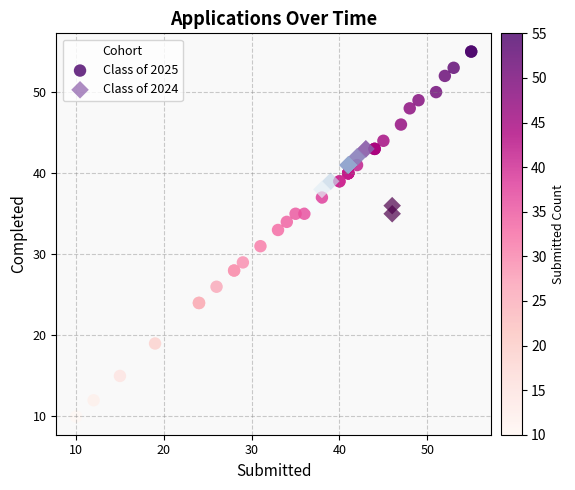

Which series has the widest spread of Y values?

Class of 2025